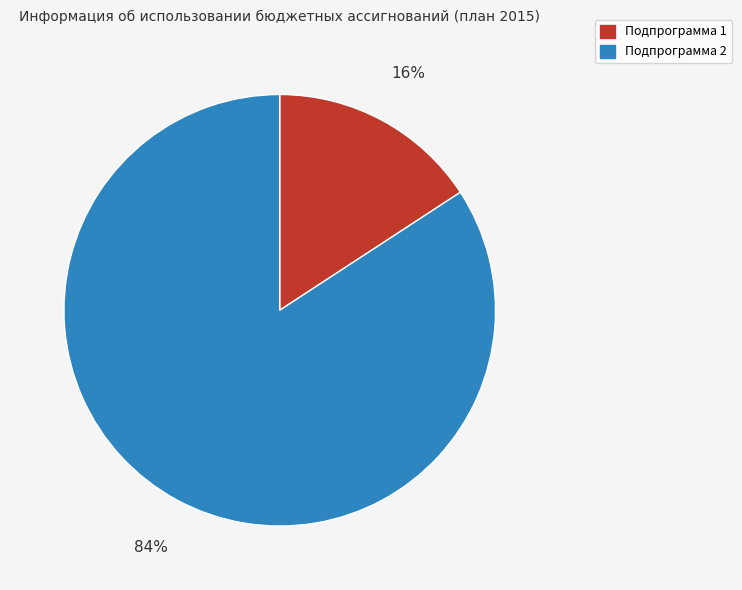

Is there any slice that represents more than half of the pie?

Yes